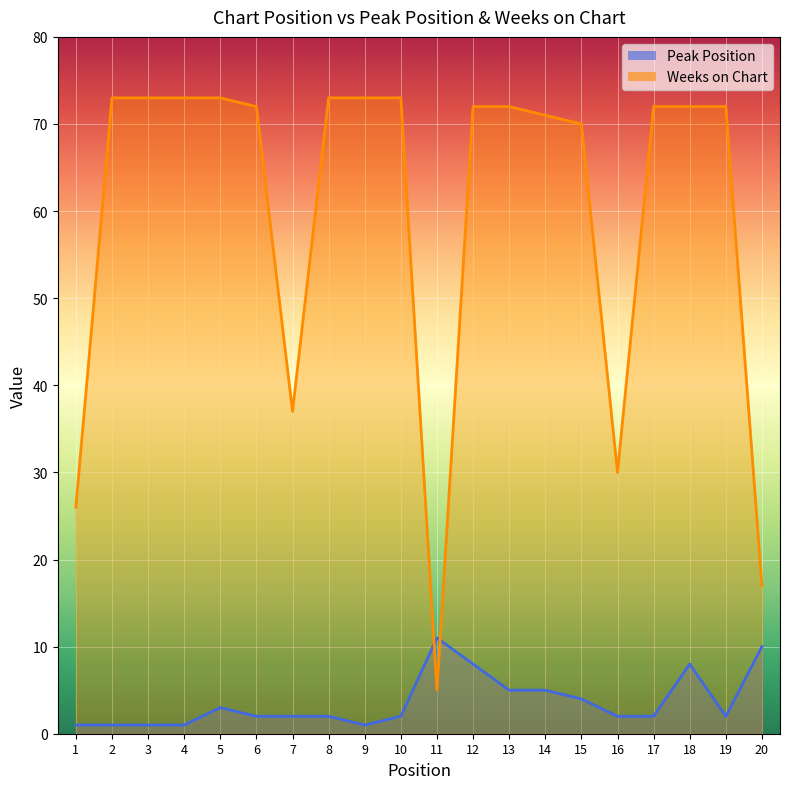

What is the sum of all Weeks on Chart values?

1199